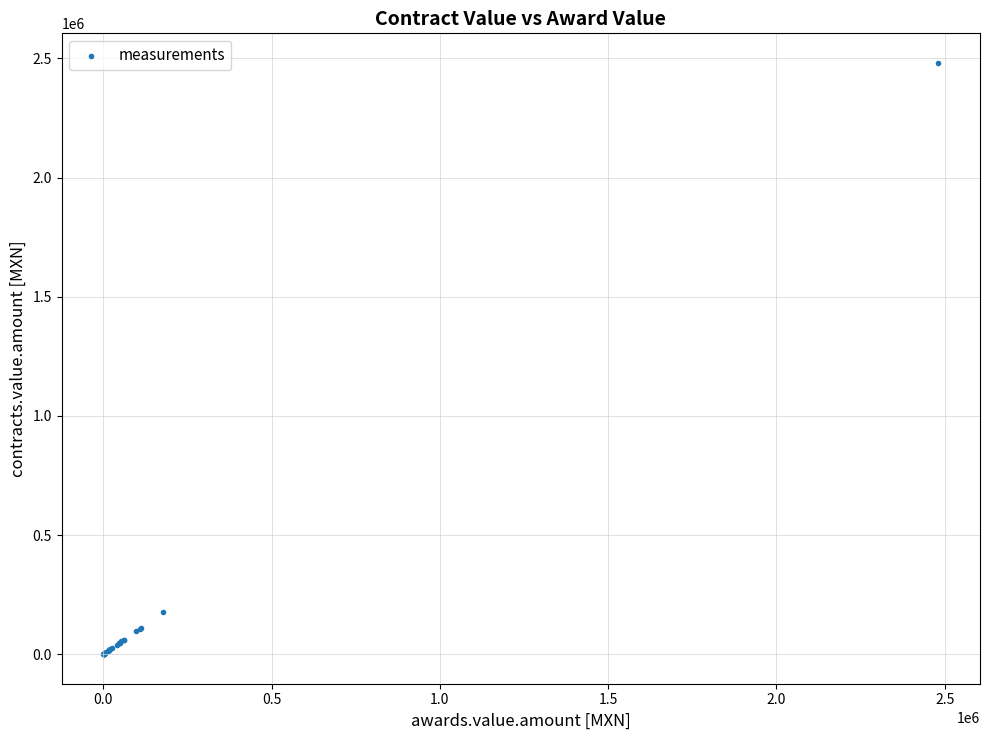

What Y value in the scatter plot is closest to 1240579?

176268.7